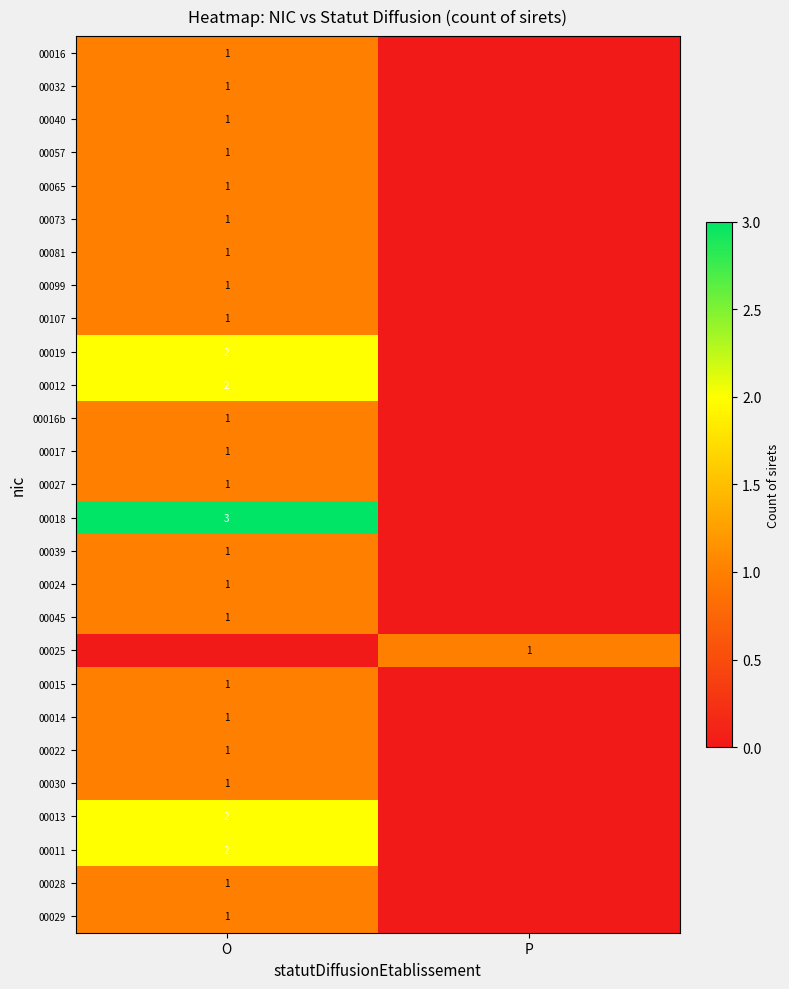

The 00032 series shows 1 at O. True or false?

True